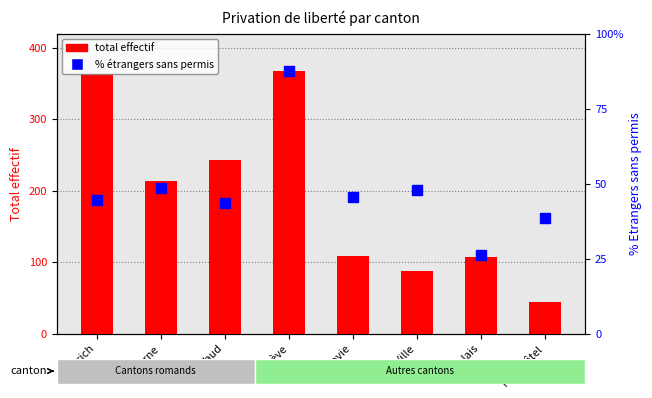

True or false: total effectif has a value of 145.4 at Valais.

False